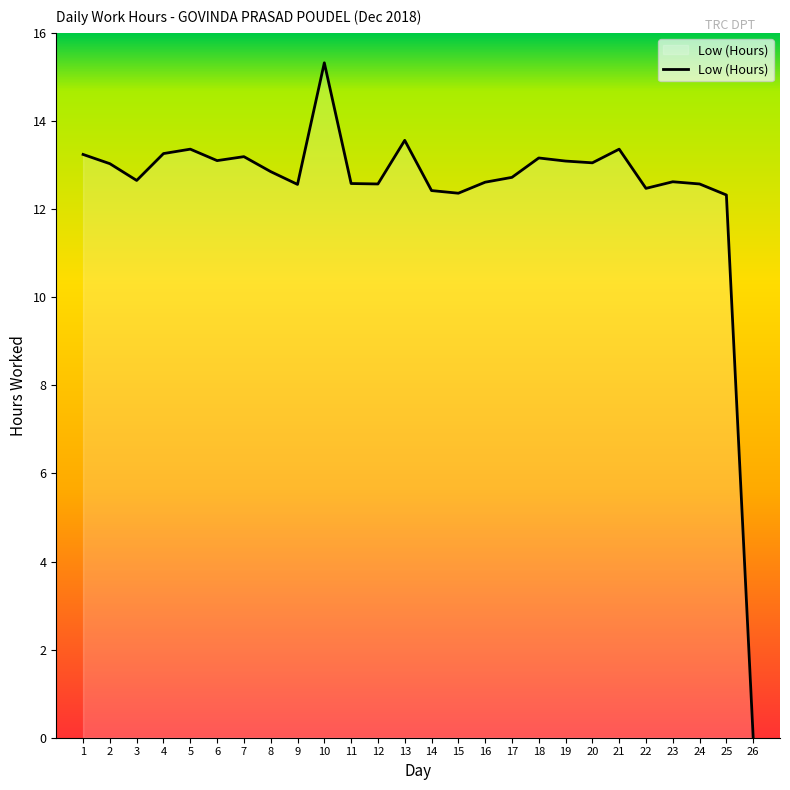

At which category does the data reach its first local valley?

3